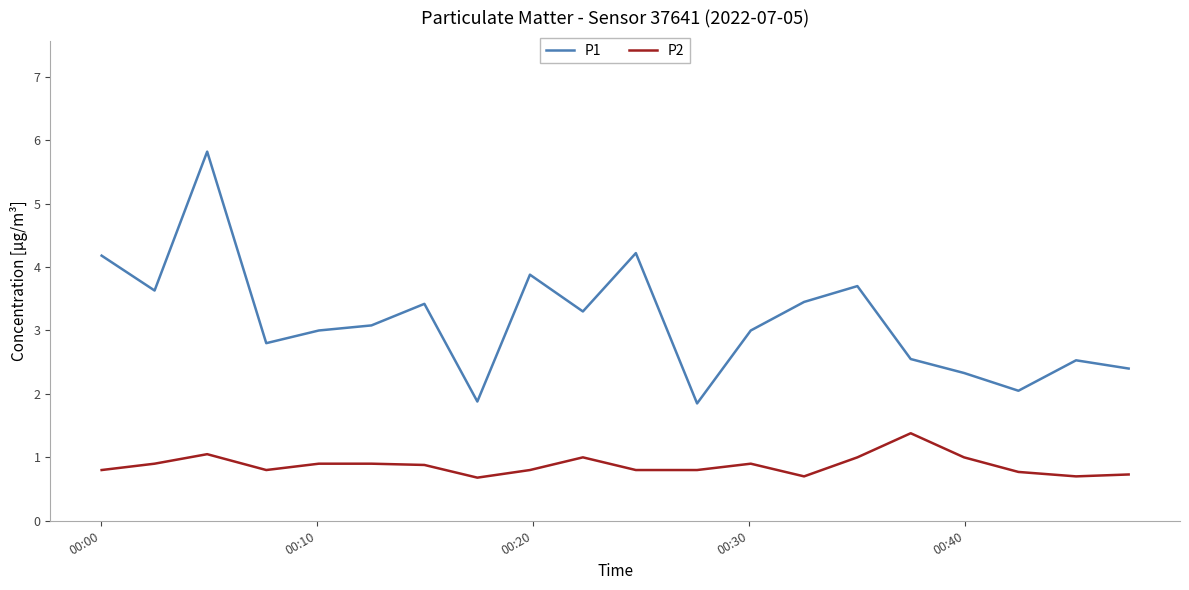

True or false: P1 and P2 cross at least once.

False